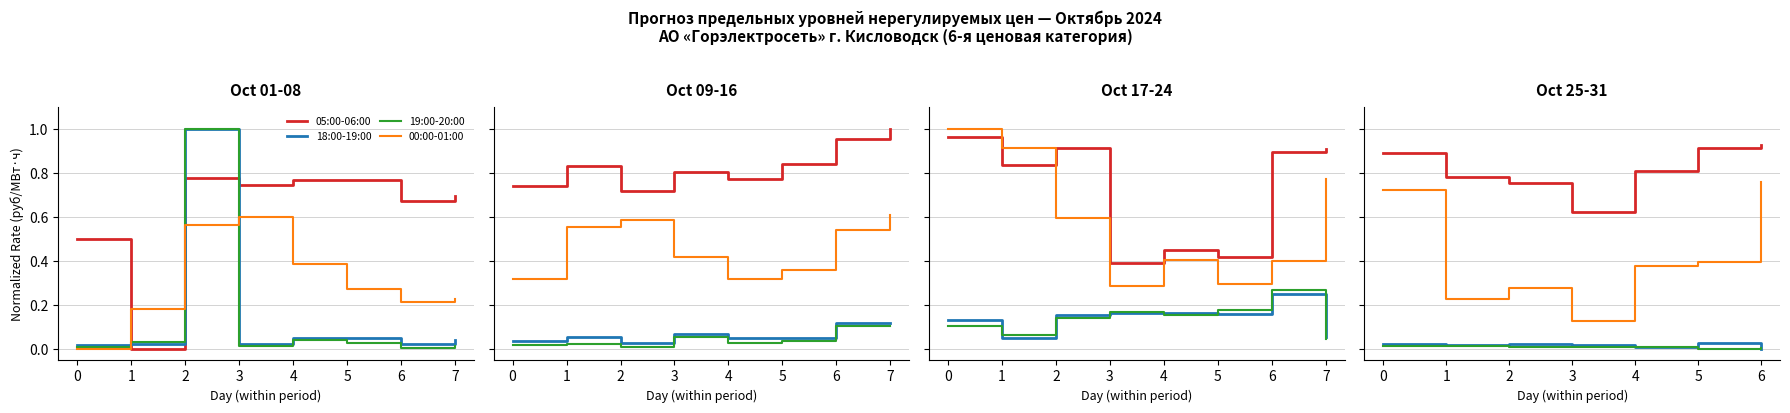

What is the value of the 00:00-01:00 point at the 3rd from the left?

0.3